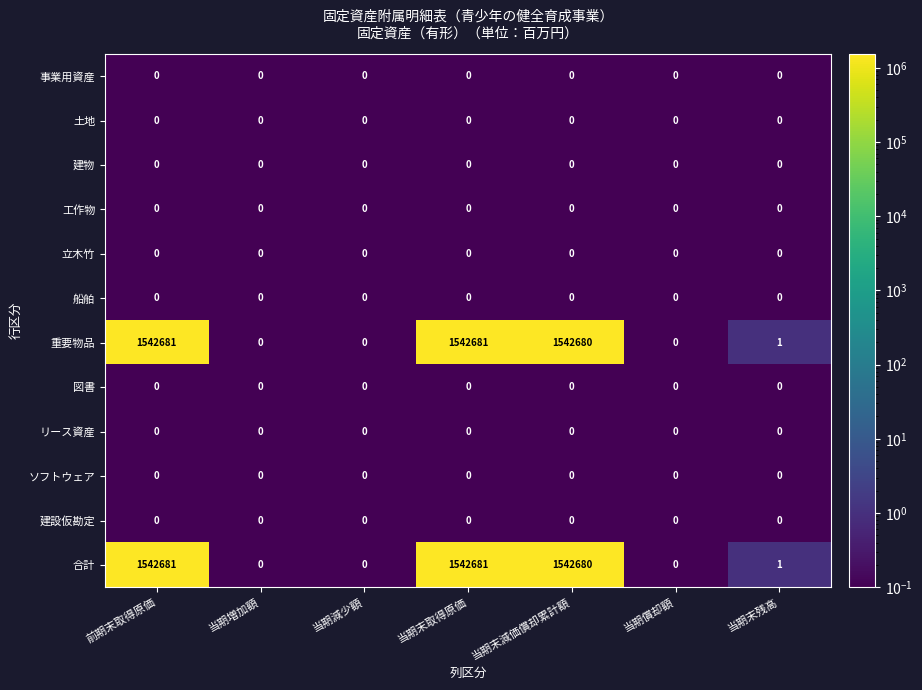

What is the maximum value shown in the chart?

1542681